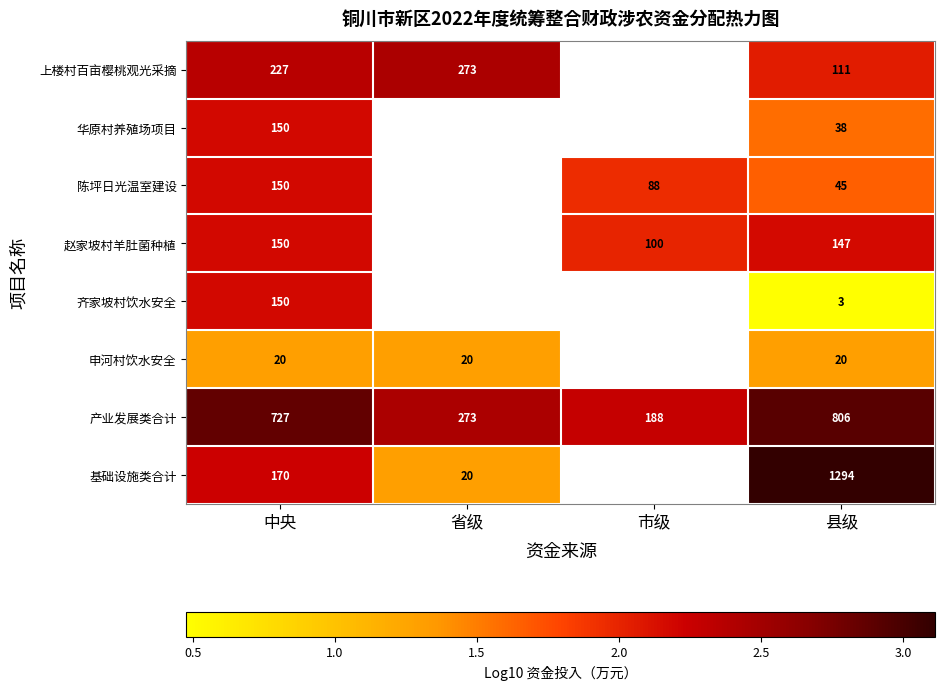

Rank the categories by 产业发展类合计 value from highest to lowest.

县级, 中央, 省级, 市级